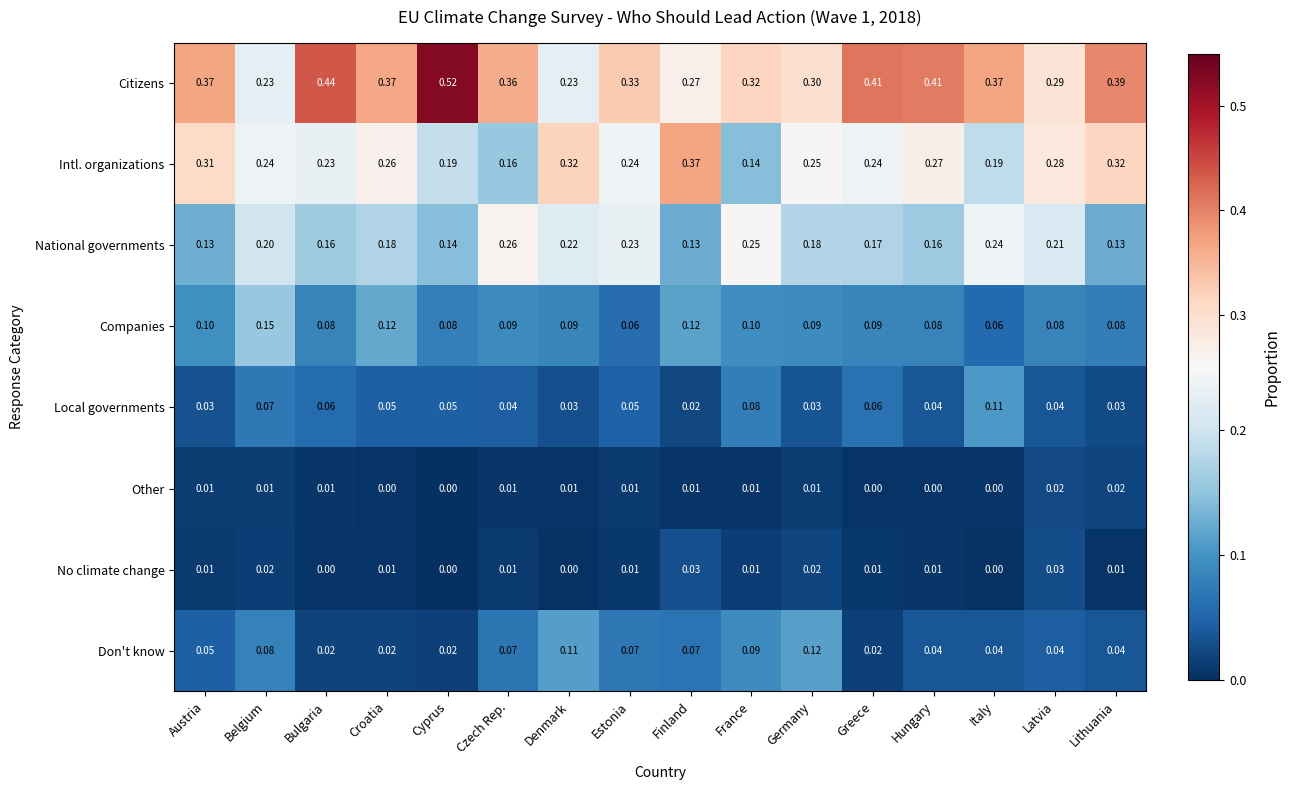

At Denmark, list the series in order from smallest to largest.

No climate change, Other, Local governments, Companies, Don't know, National governments, Citizens, Intl. organizations